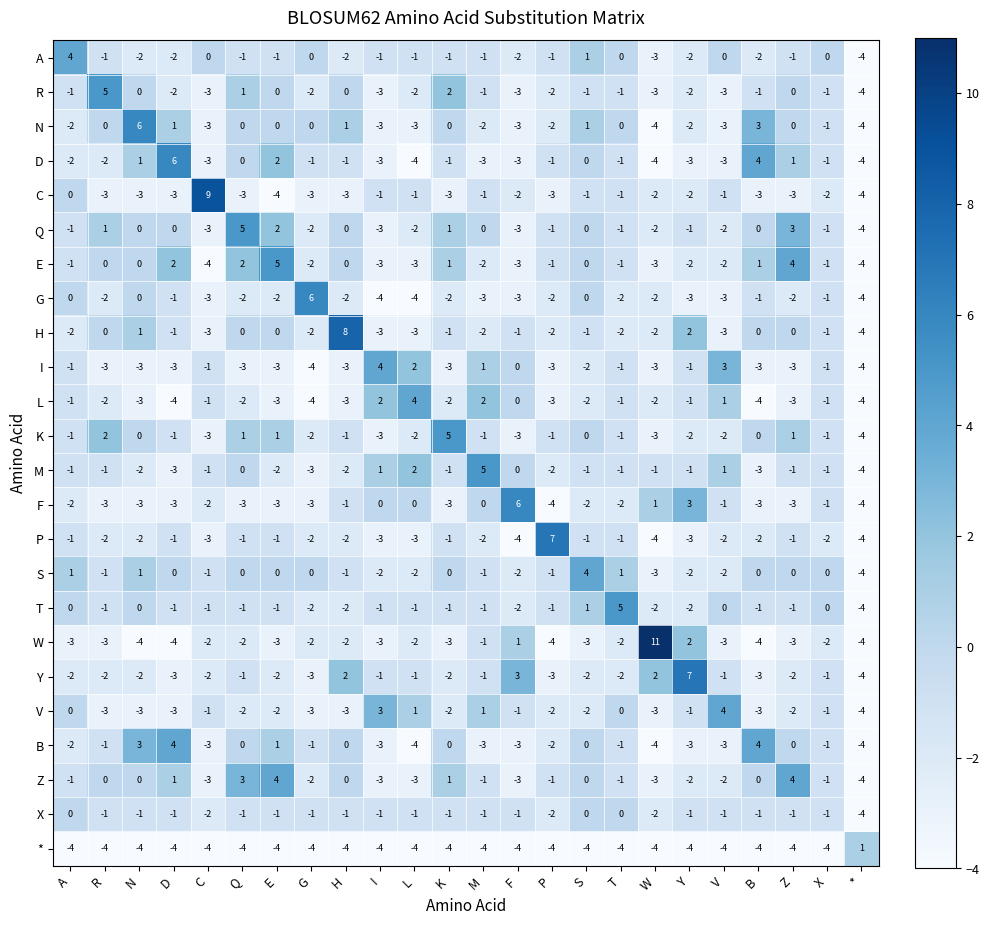

Which series changed the most between E and I?

E